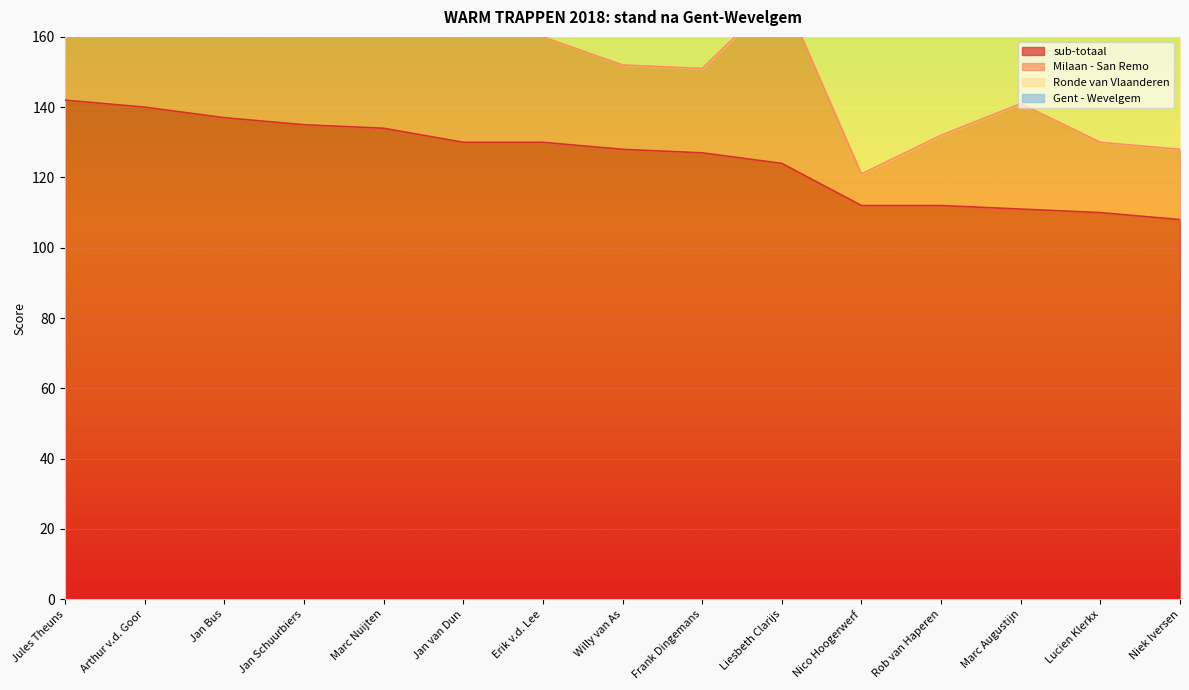

At which category is the sum across all series the highest?

Jules Theuns